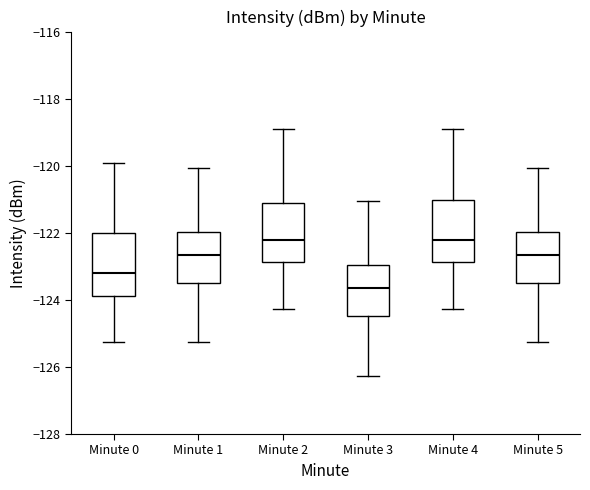

Where is the upper edge of the box for Minute 0 on the y-axis? The values are not printed on the chart, so give them approximately, as read against the axis.

-122.0